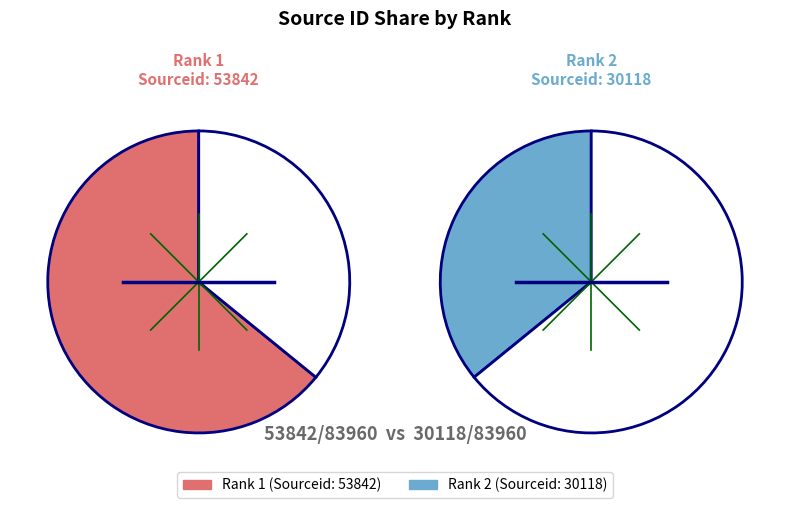

True or false: 2 accounts for 36% of the total.

True